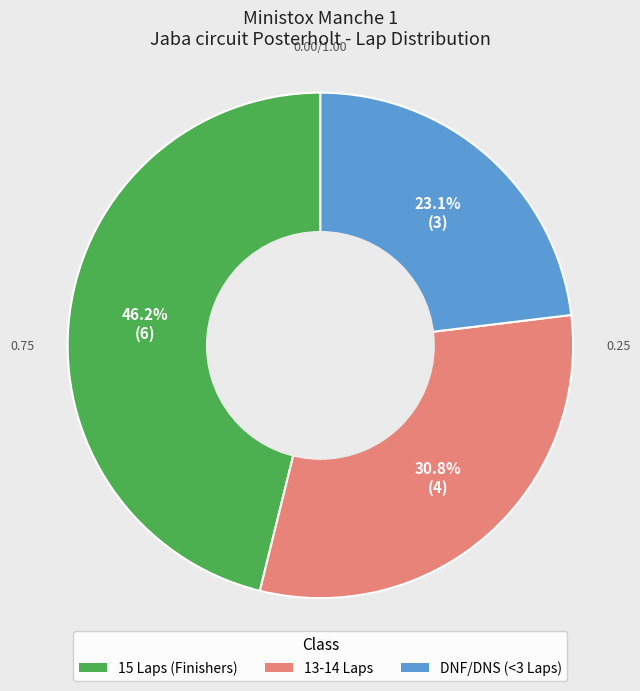

Is there any slice that represents more than half of the pie?

No